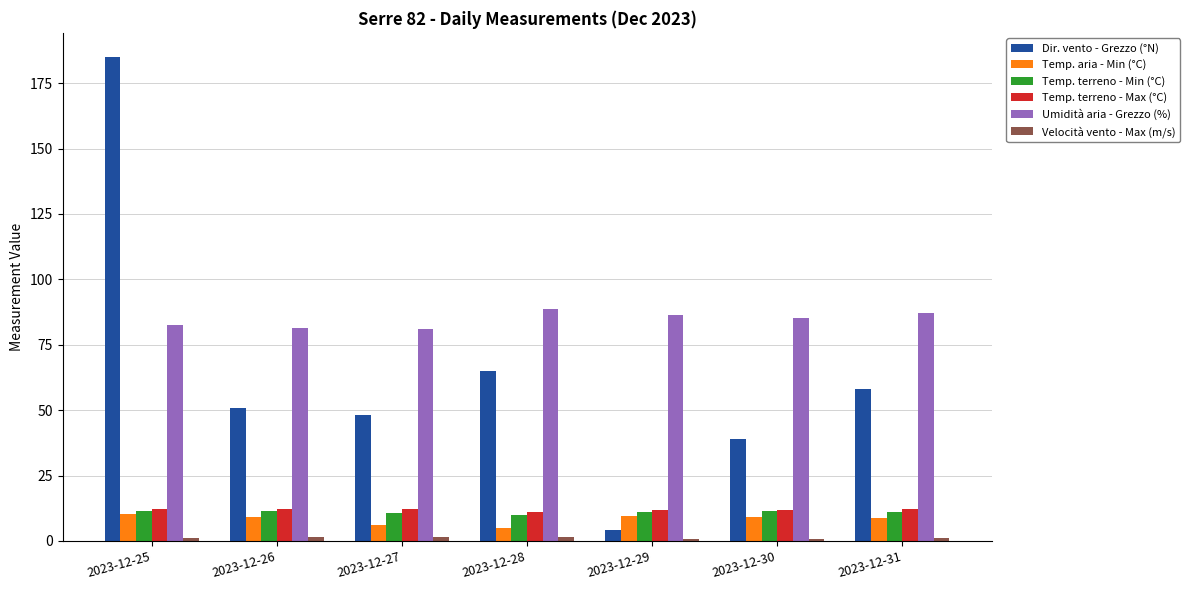

Are the bars horizontal?

No